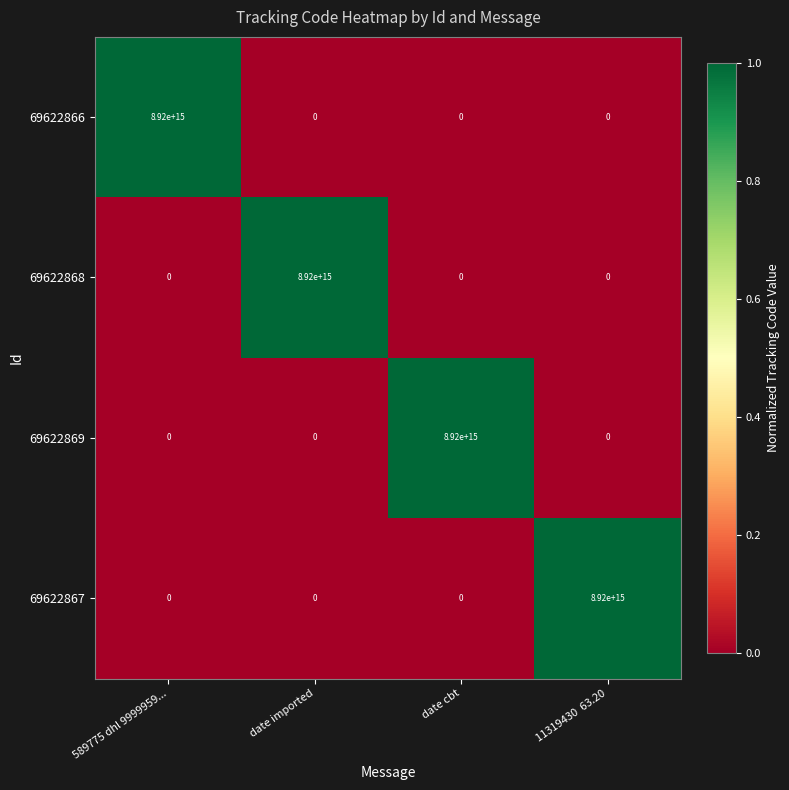

Which category has the highest value in the 69622866 series?

589775 dhl 9999959...